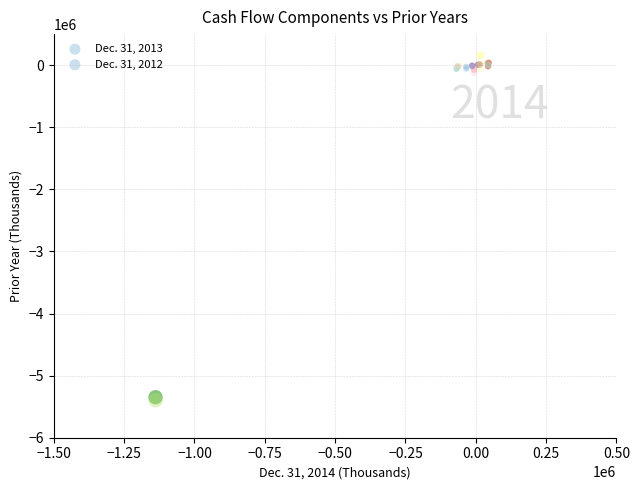

What are all the series names shown in the legend?

Dec. 31, 2013, Dec. 31, 2012